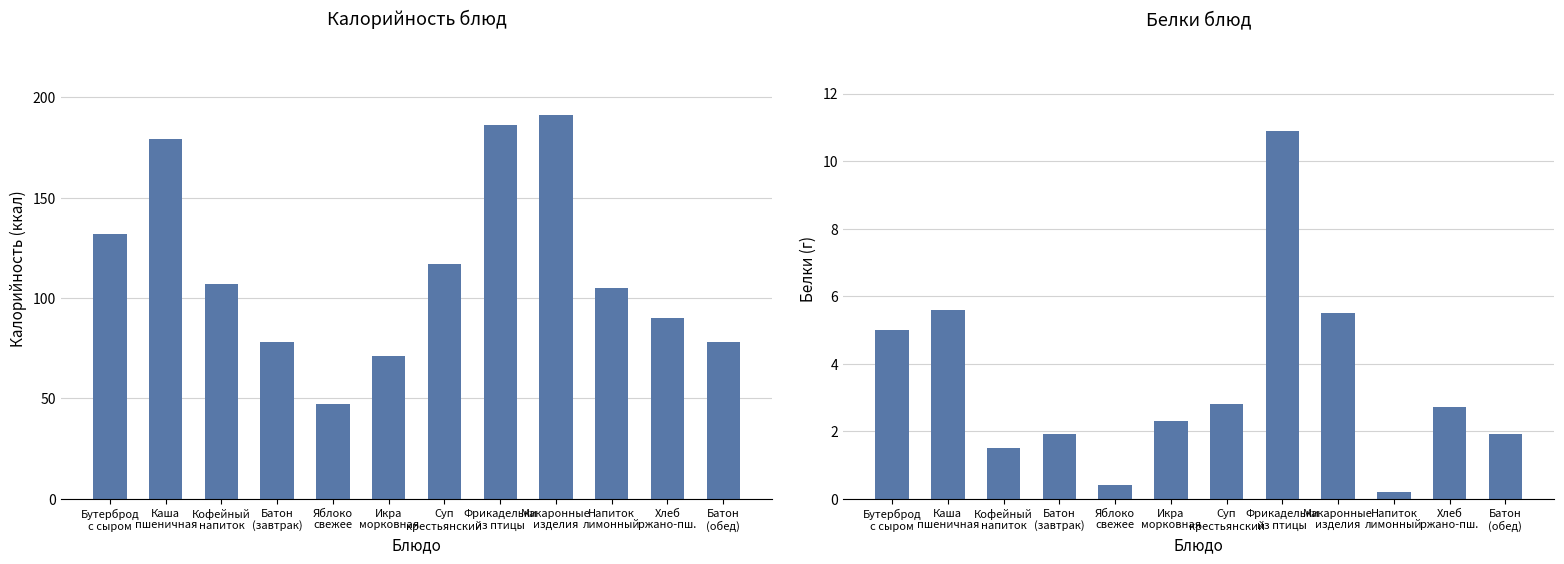

Rank the series by their maximum value, from highest to lowest.

Калорийность, Белки